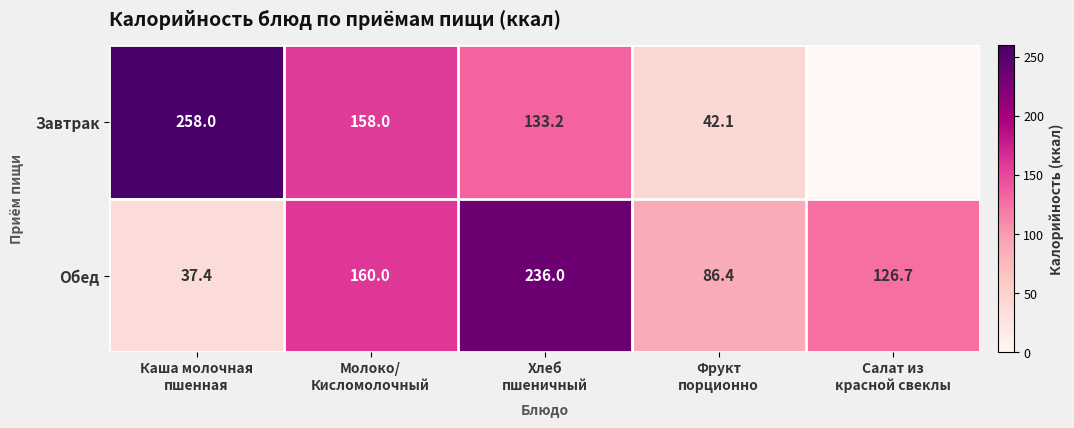

Which category has the highest value across all series?

Каша молочная
пшенная